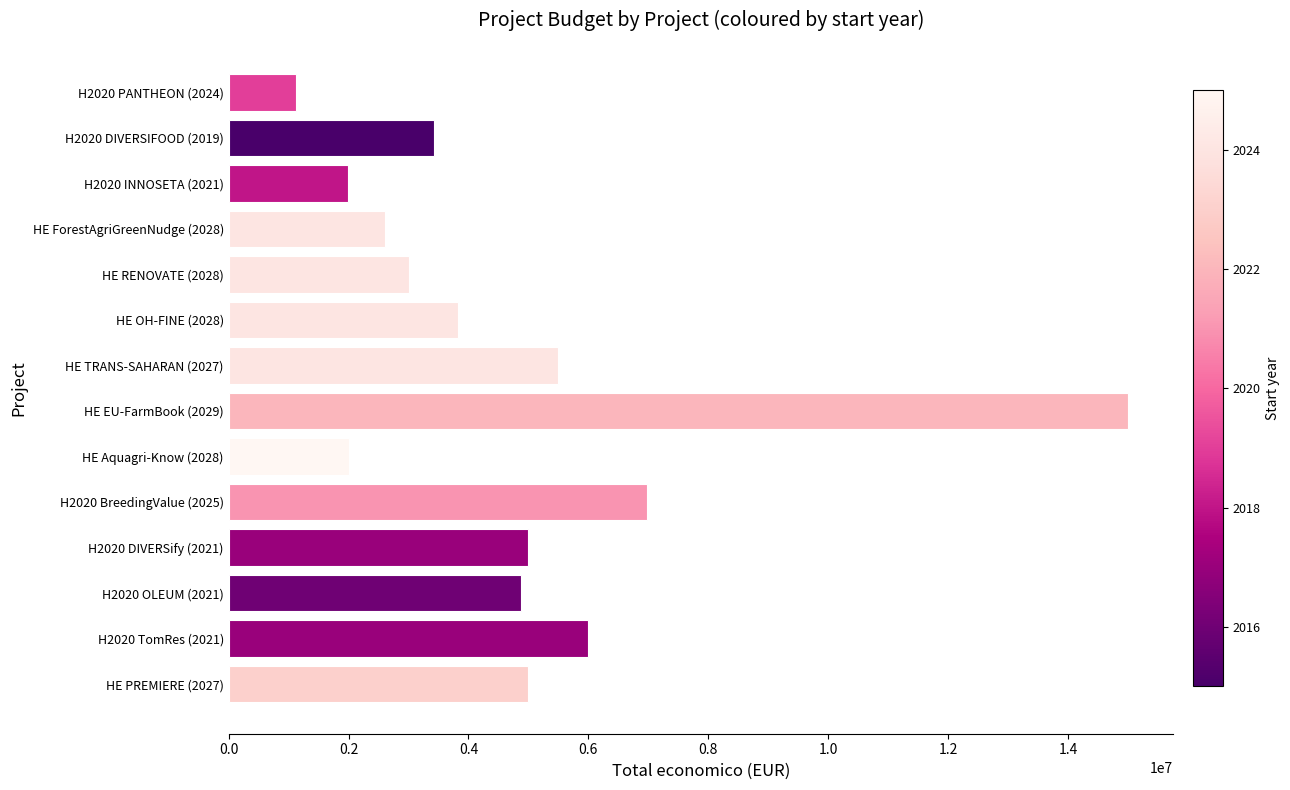

Between H2020 INNOSETA (2021) and H2020 BreedingValue (2025), which is larger?

H2020 BreedingValue (2025)